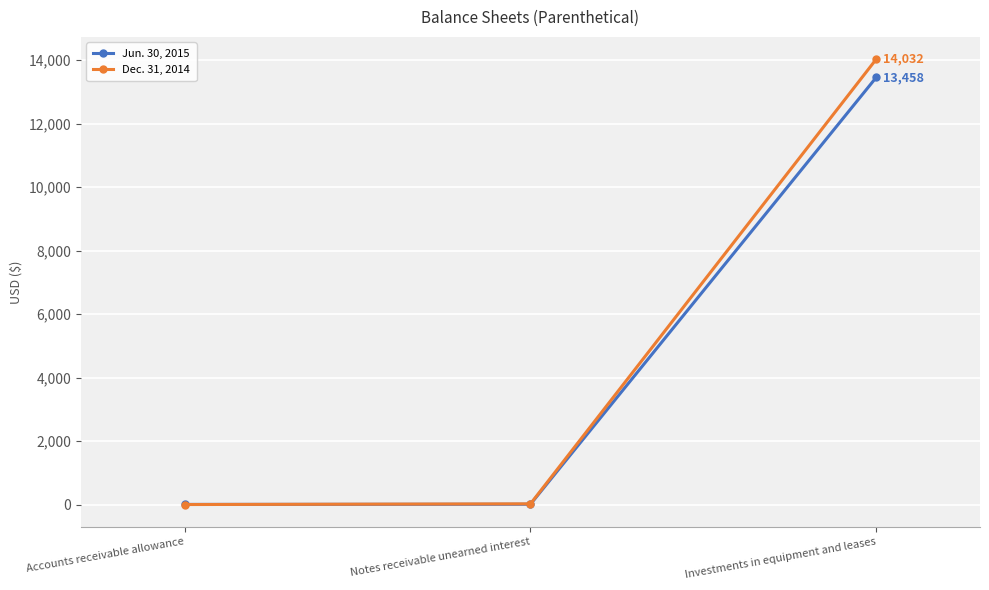

Does the chart have visible grid lines?

Yes